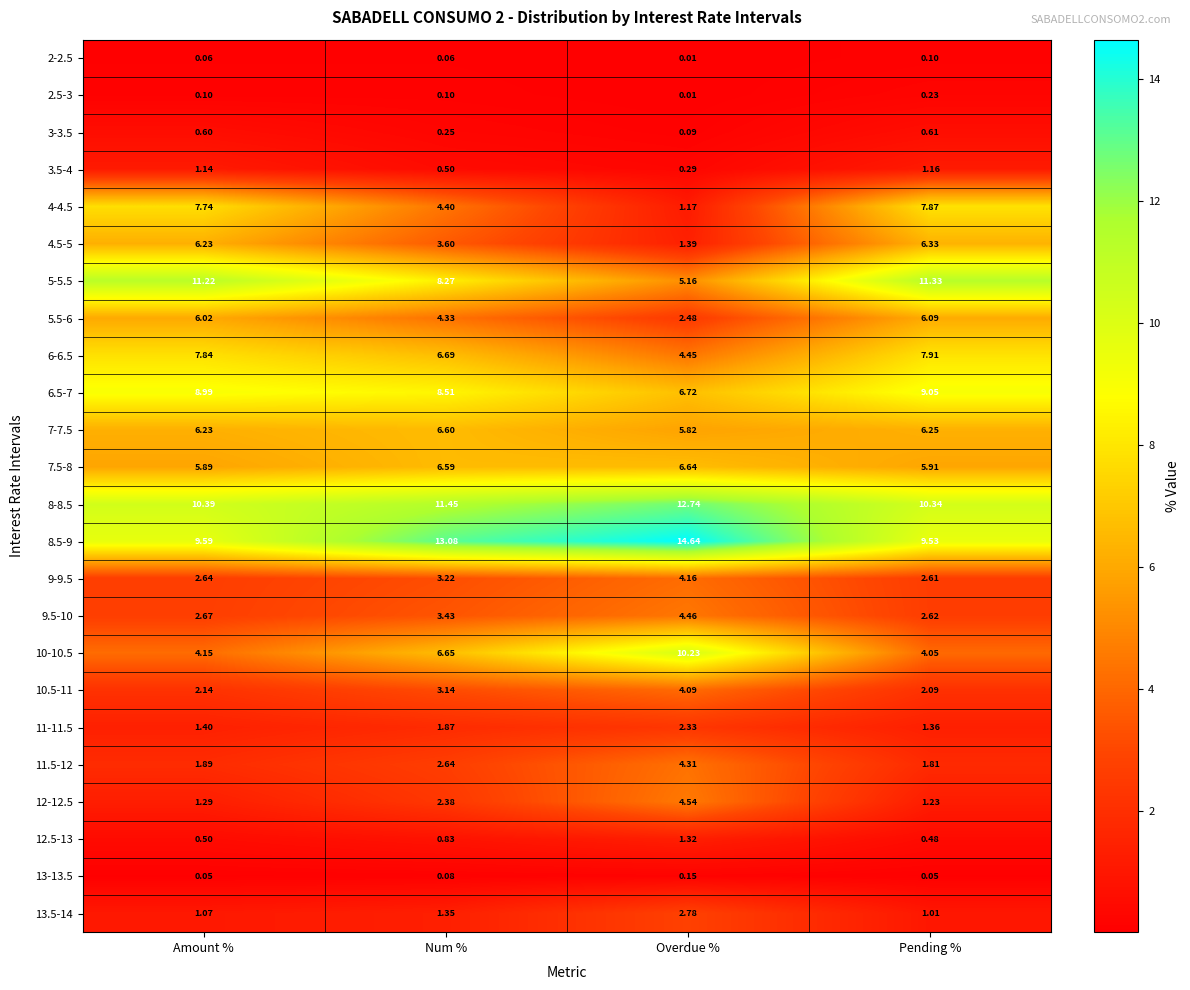

Which series has the largest total across all categories?

8.5-9